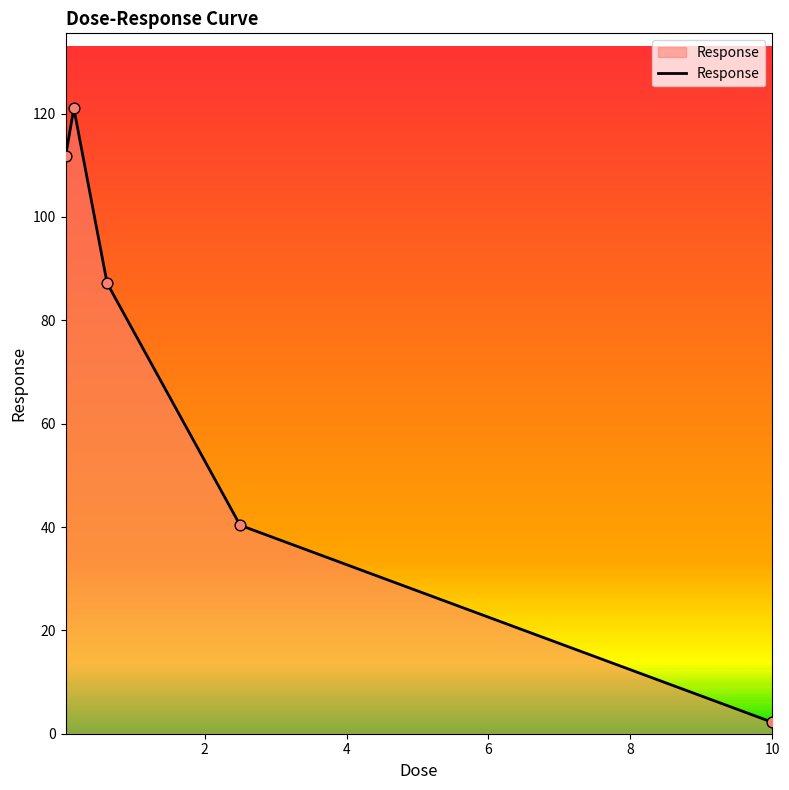

How many interior local peaks (higher than both neighbors) does the data have?

1